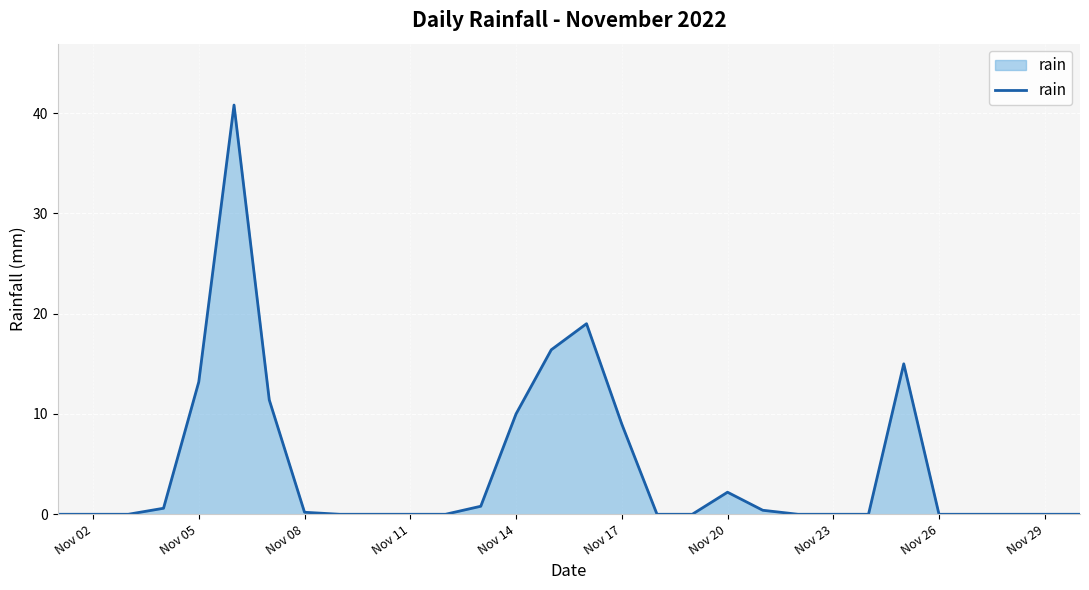

What is the greatest value displayed?

40.8